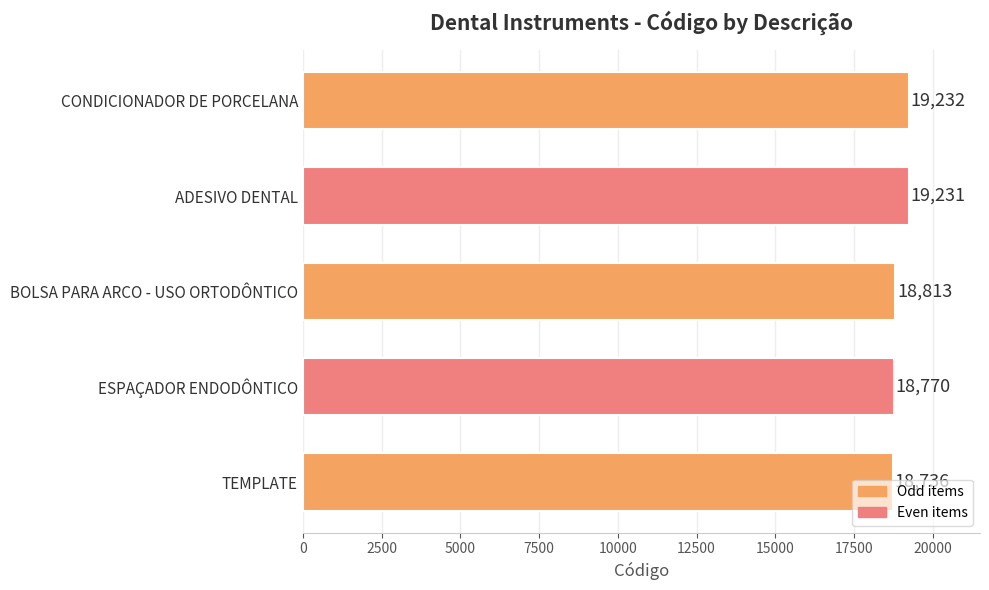

At which category does the chart reach its peak across all series?

CONDICIONADOR DE PORCELANA